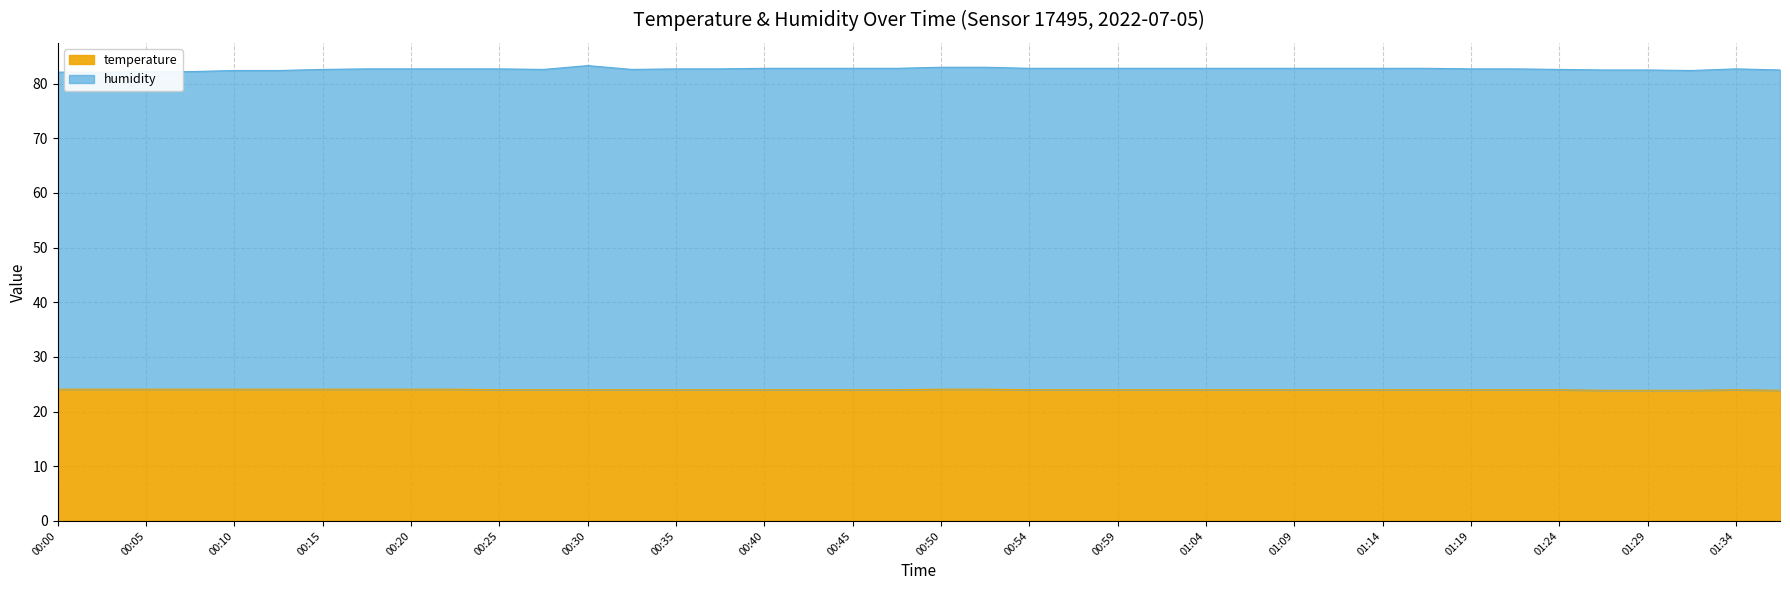

True or false: the data has more than 2 interior local peaks.

False